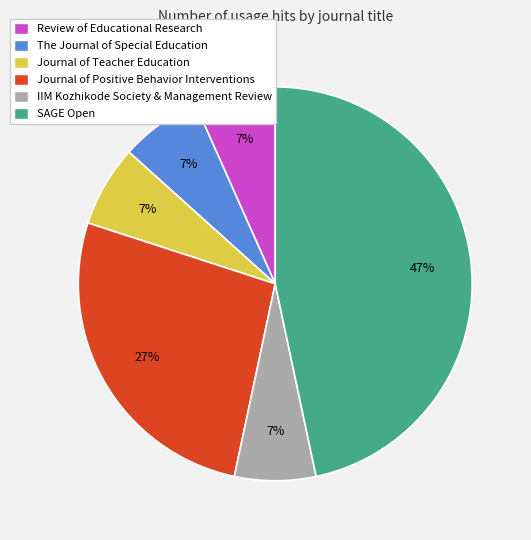

Is it true that Review of Educational Research is 7% of the pie?

True